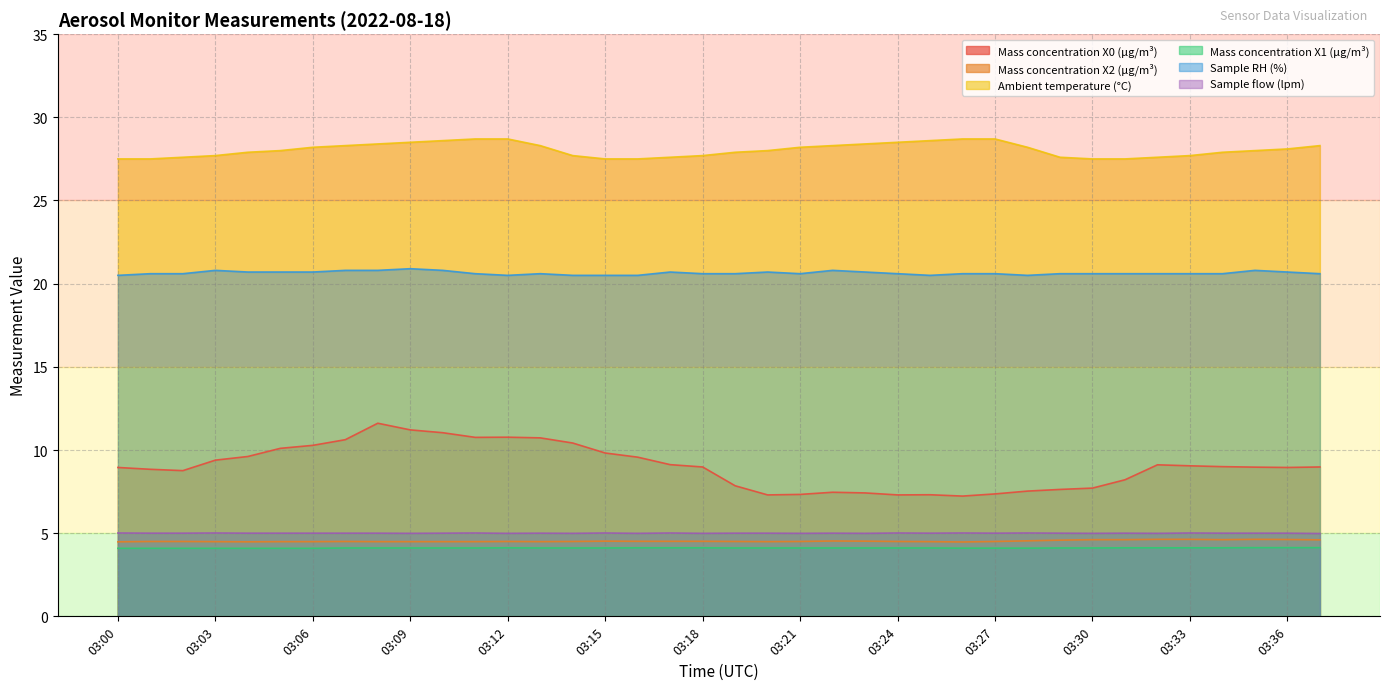

At 03:29, list the series in order from largest to smallest.

Ambient temperature (°C), Sample RH (%), Mass concentration X0 (μg/m³), Sample flow (lpm), Mass concentration X2 (μg/m³), Mass concentration X1 (μg/m³)